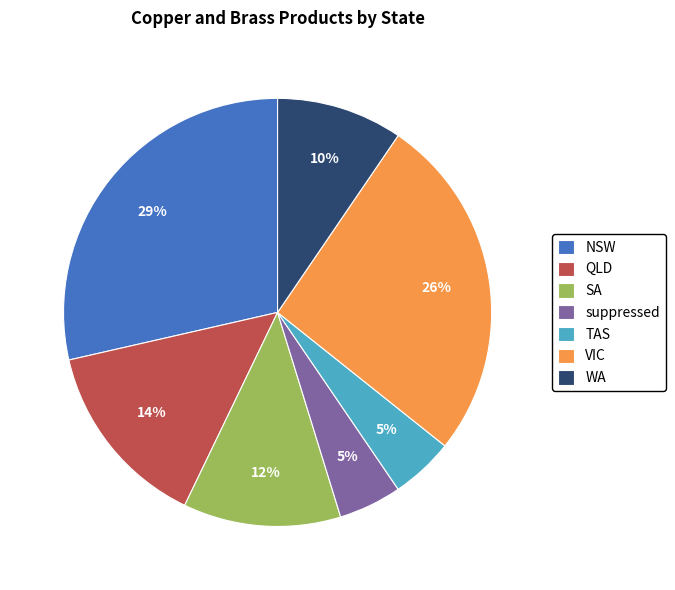

To the nearest percent, what percentage of the pie is SA?

12%